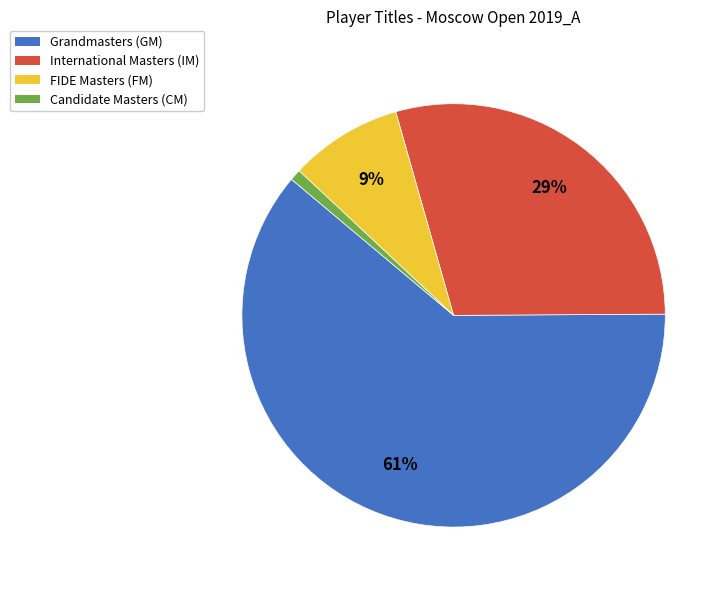

Between FIDE Masters (FM) and International Masters (IM), which is larger?

International Masters (IM)